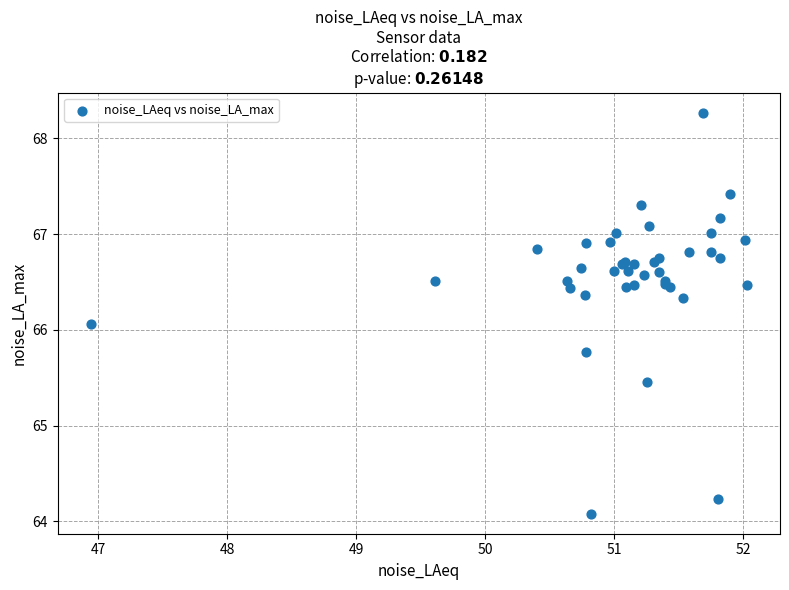

What Y value in the scatter plot is closest to 66?

66.1